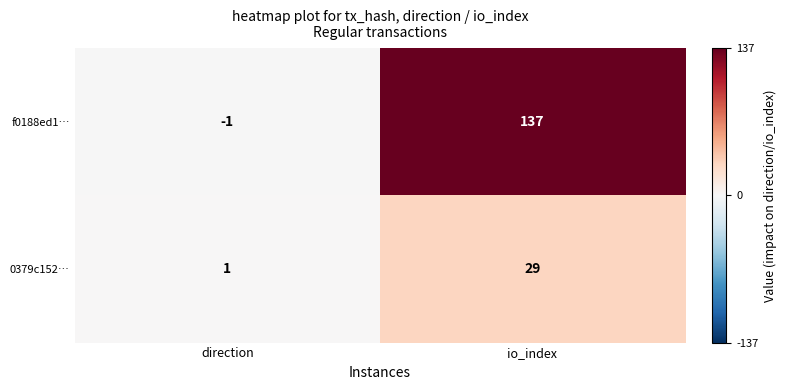

True or false: 0379c152… has a value of 0 at direction.

False